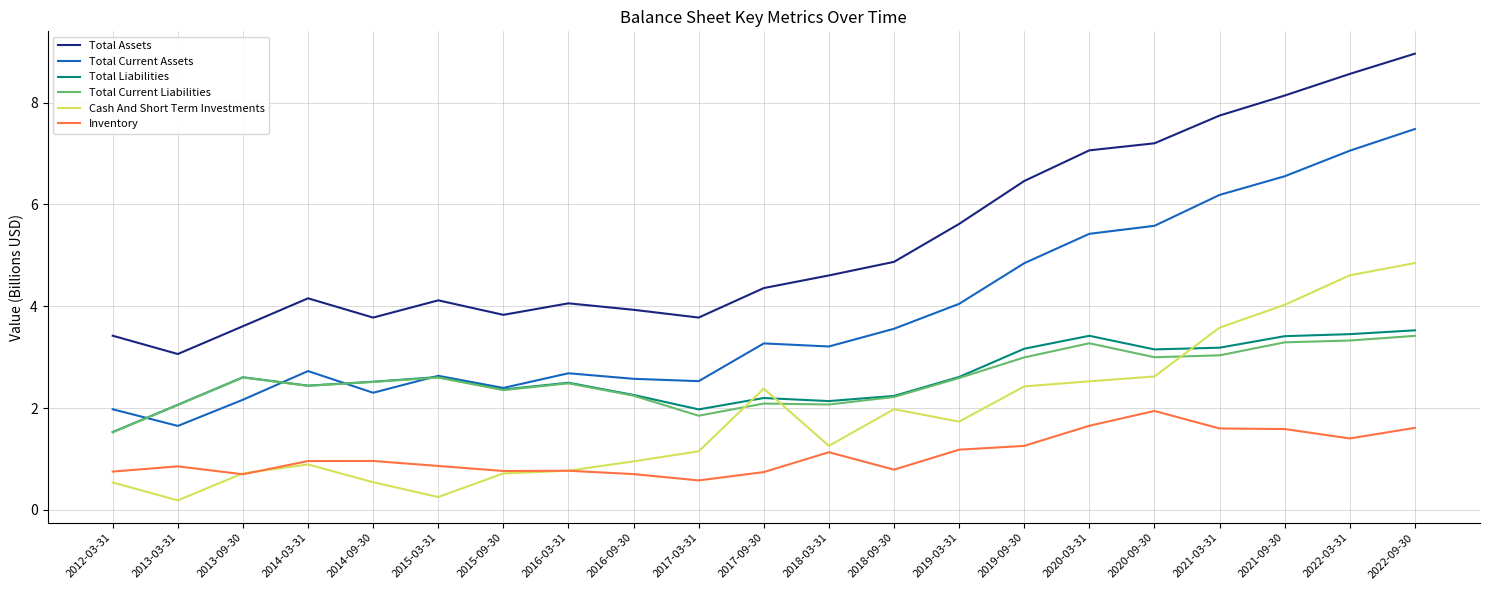

What is the difference between the Cash And Short Term Investments values at 2017-03-31 and 2017-09-30?

1.2